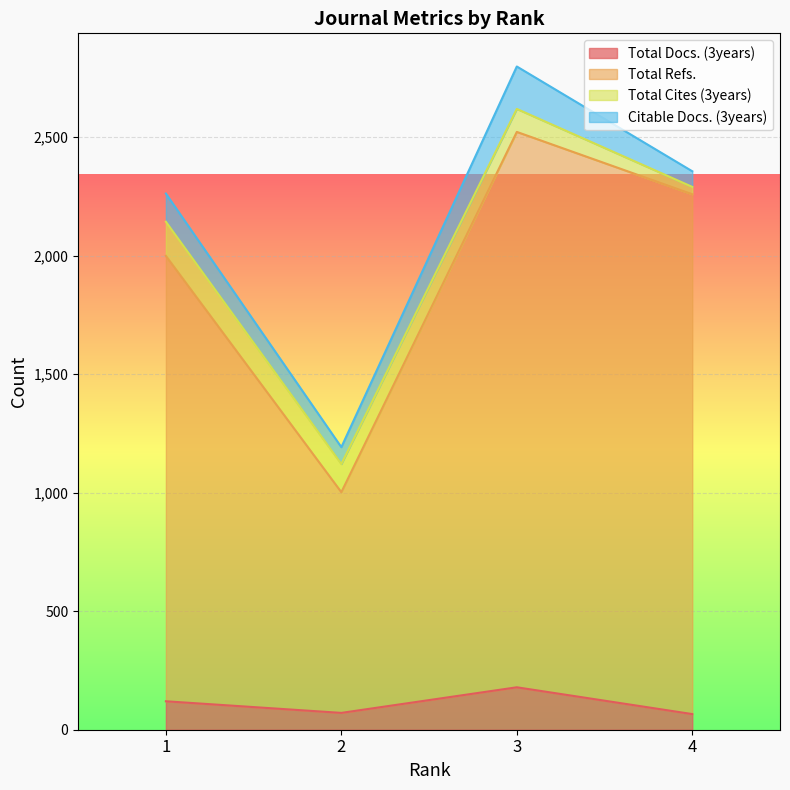

How many data points in Total Docs. (3years) are less than 120?

2